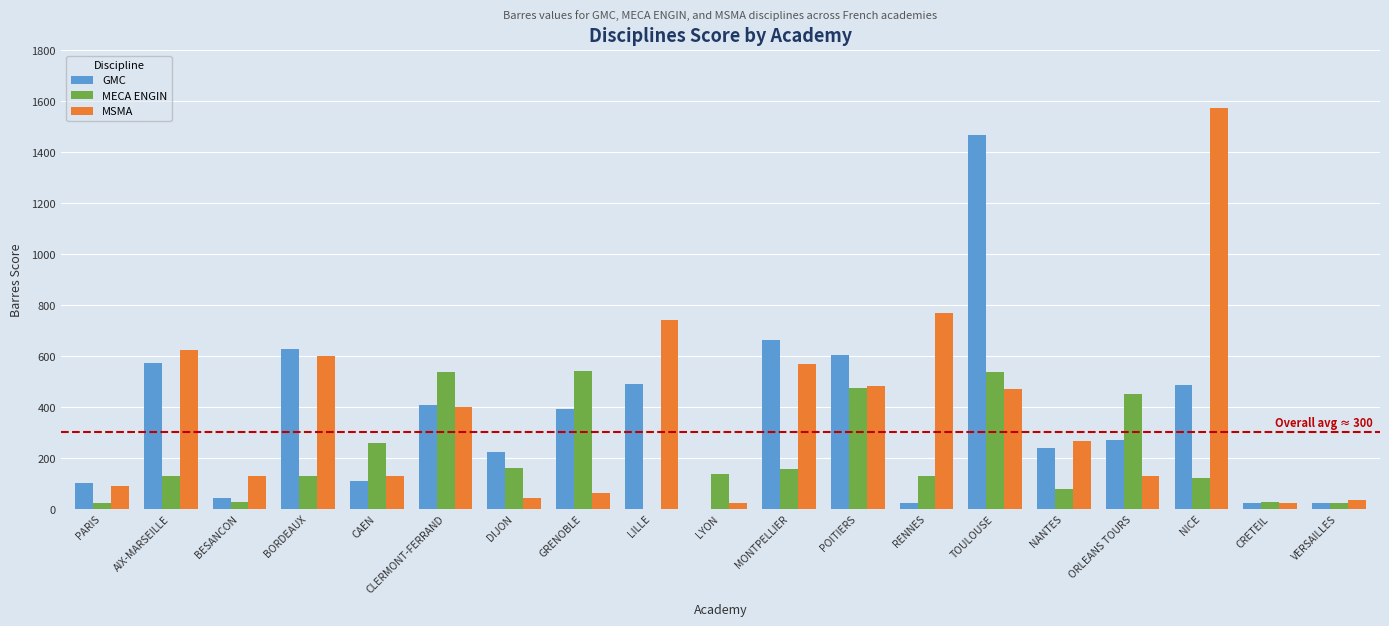

The value of MECA ENGIN at LILLE is 0.0. True or false?

True